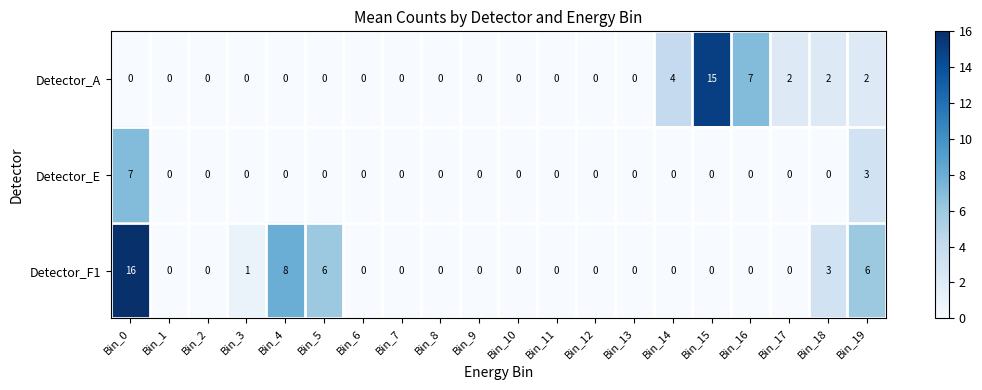

Which category has the highest value in the Detector_A series?

Bin_15